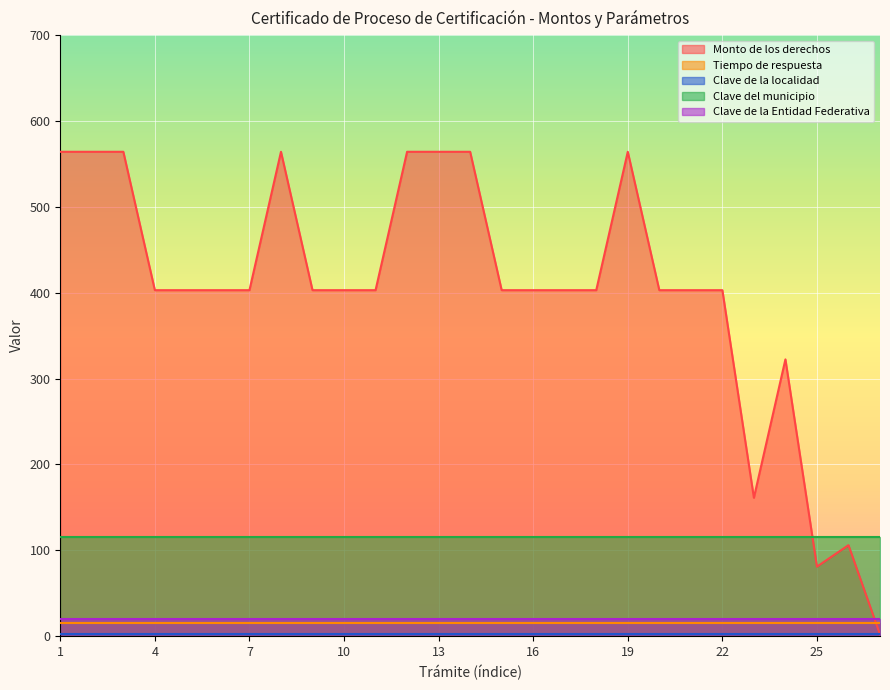

What is the spread (max minus min) of values at 9?

401.0